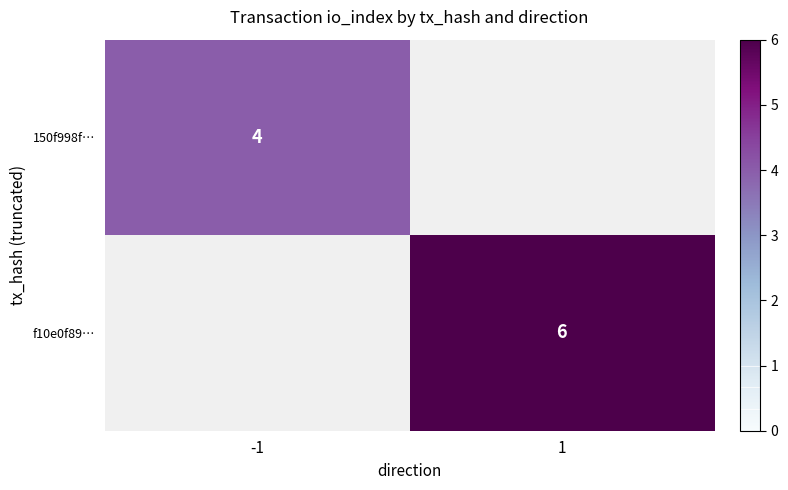

True or false: 150f998f… has a value of 4 at -1.

True